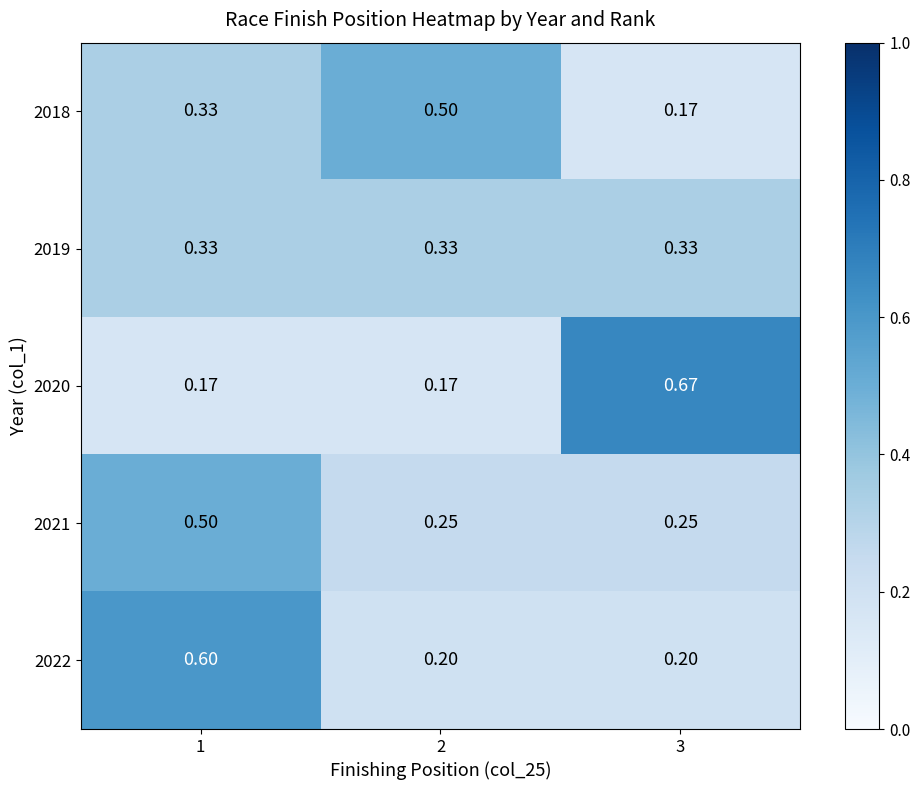

Is the value of 2022 at 1 greater than the value of 2020 at 2?

Yes